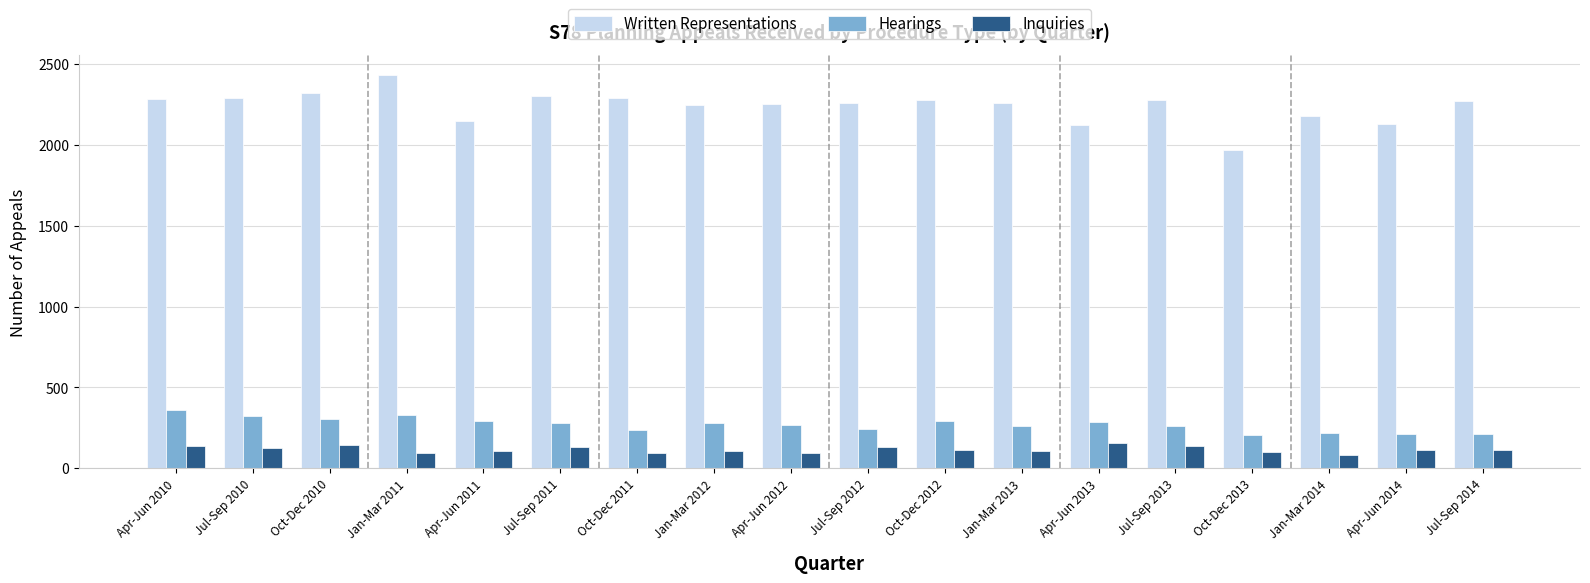

What is the smallest value displayed?

85